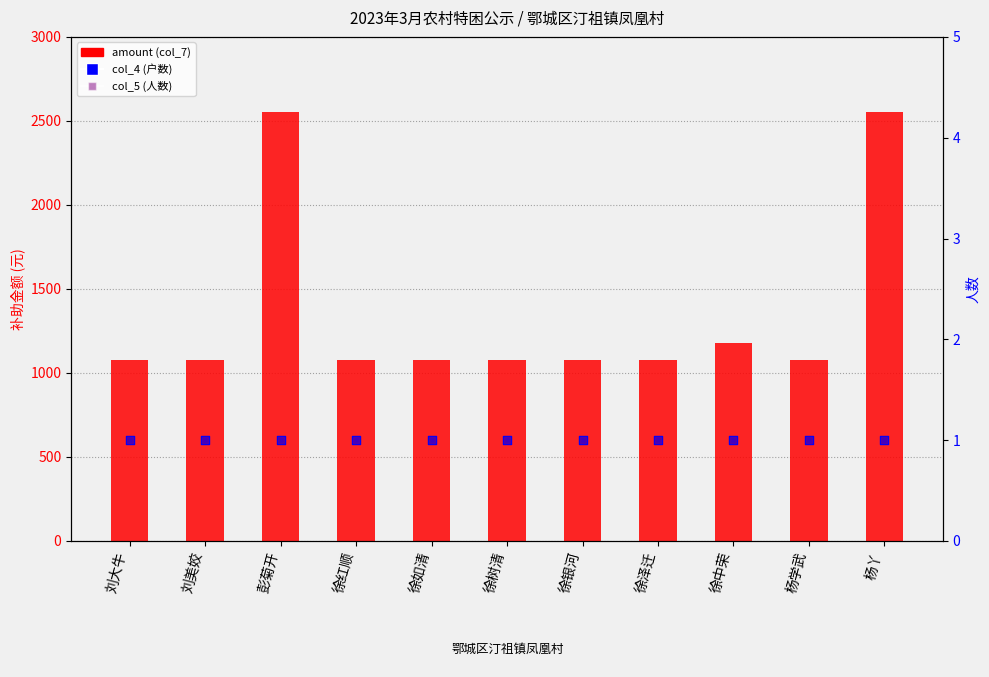

What are all the series names shown in the legend?

amount, col_4 (户数), col_5 (人数)